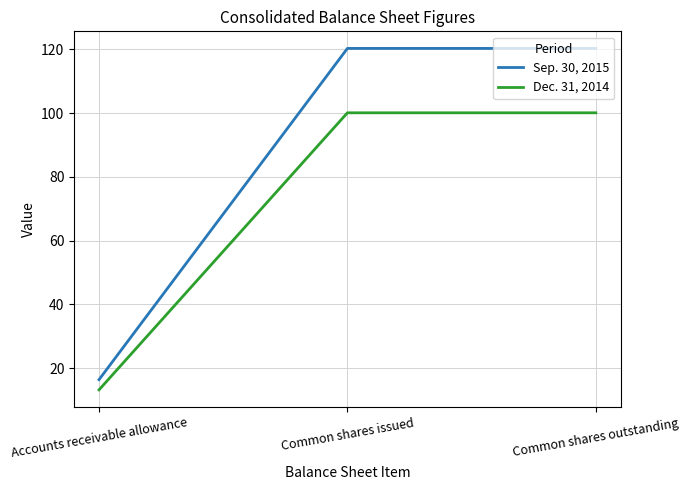

True or false: Sep. 30, 2015 has a value of 65.0 at Common shares issued.

False